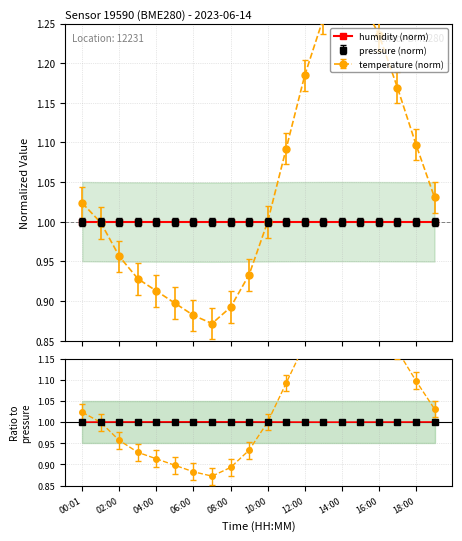

True or false: pressure (norm) has more than 0 points higher than both neighbors.

True